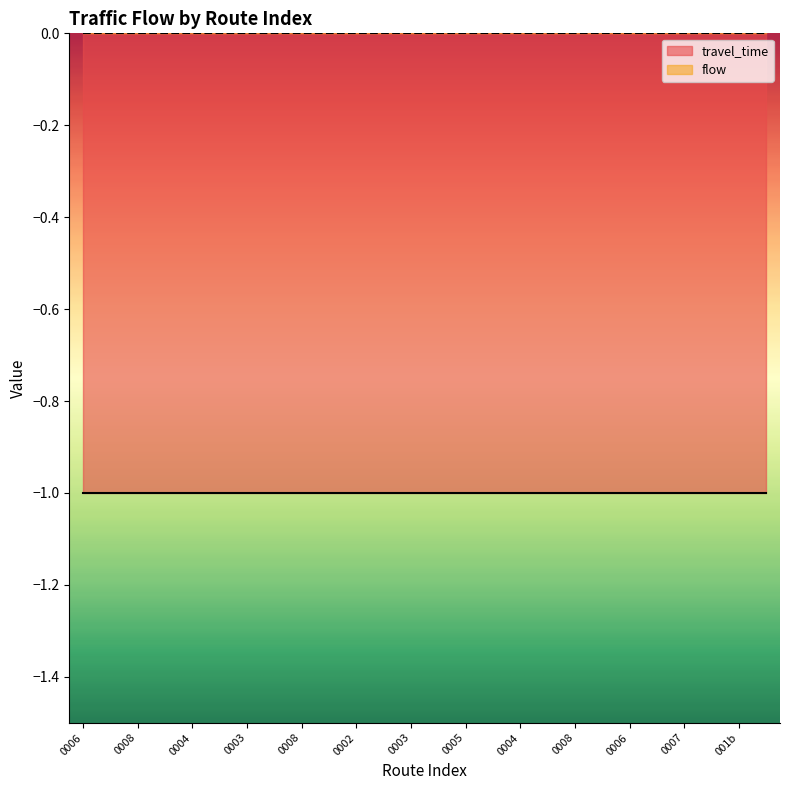

What is the value of the travel_time point at the 21st from the left?

-1